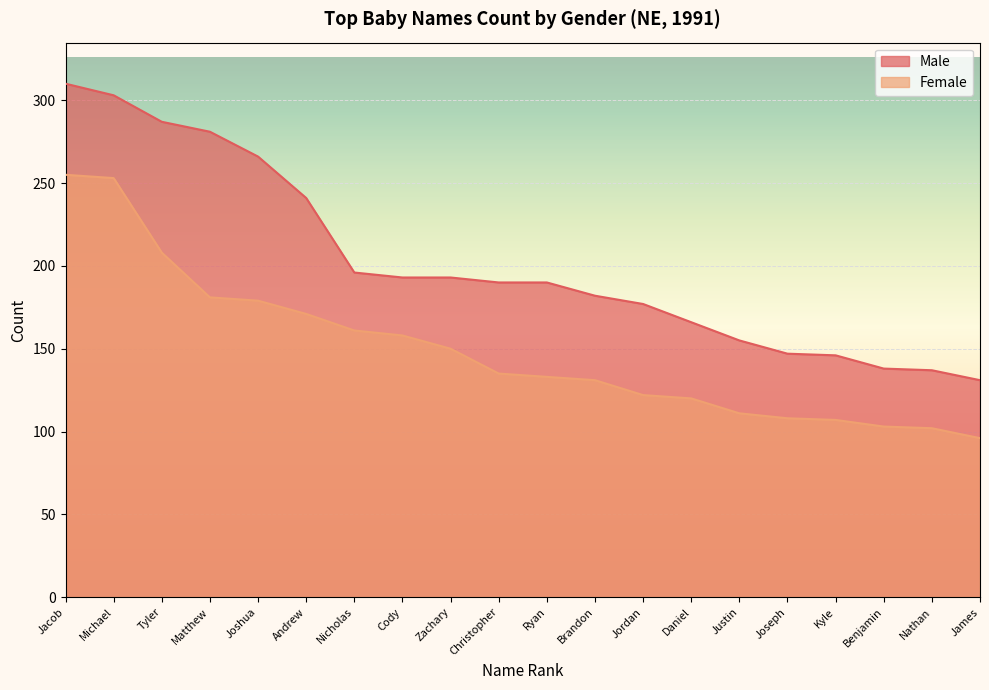

What is the smallest value displayed?

96